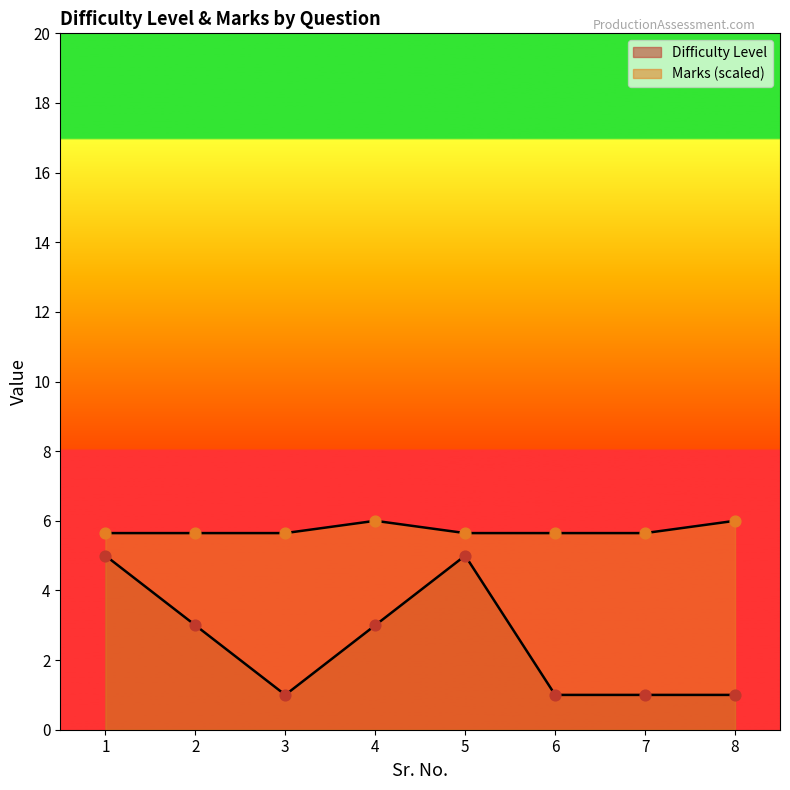

Which series reaches the minimum Y coordinate?

Difficulty Level